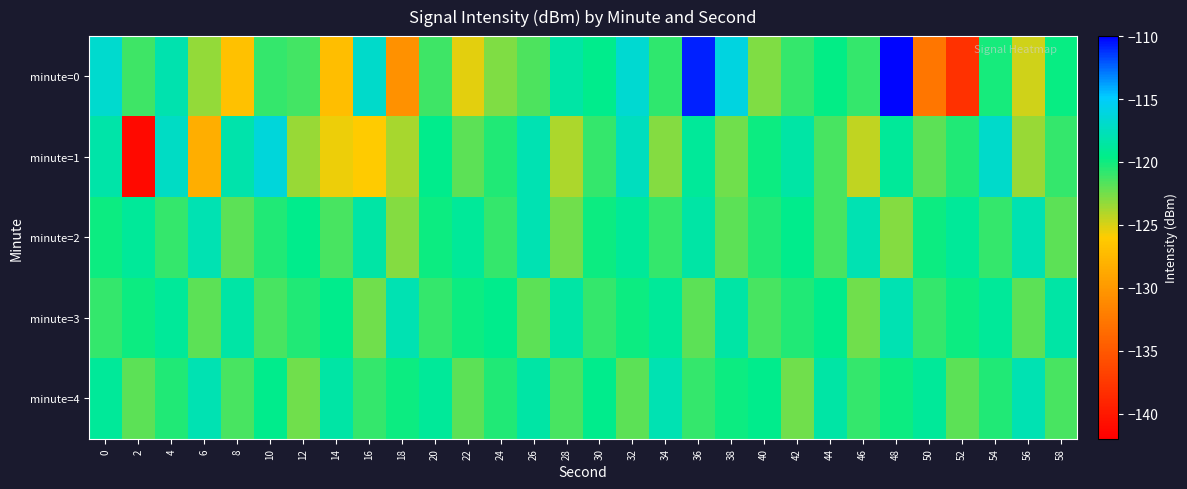

Reading left to right, extract all data points from this chart.

minute=0: 0=-116.8	2=-121.2	4=-118.0	6=-123.3	8=-126.8	10=-120.9	12=-121.4	14=-127.1	16=-116.9	18=-130.6	20=-121.2	22=-125.4	24=-122.9	26=-121.5	28=-118.4	30=-119.5	32=-116.7	34=-120.8	36=-110.8	38=-116.1	40=-122.8	42=-120.9	44=-119.7	46=-121.0	48=-110.1	50=-132.7	52=-138.1	54=-120.2	56=-124.9	58=-119.9
minute=1: 0=-118.3	2=-141.2	4=-117.1	6=-128.3	8=-118.2	10=-116.3	12=-123.5	14=-125.6	16=-126.1	18=-123.8	20=-119.5	22=-122.0	24=-120.5	26=-118.0	28=-124.0	30=-121.0	32=-117.5	34=-123.0	36=-119.0	38=-122.5	40=-120.0	42=-118.5	44=-121.5	46=-124.5	48=-119.0	50=-122.0	52=-120.5	54=-117.0	56=-123.5	58=-121.0
minute=2: 0=-120.0	2=-119.0	4=-121.0	6=-118.0	8=-122.0	10=-120.5	12=-119.5	14=-121.5	16=-118.5	18=-123.0	20=-120.0	22=-119.0	24=-121.0	26=-118.0	28=-122.5	30=-120.0	32=-119.0	34=-121.0	36=-118.5	38=-122.0	40=-120.5	42=-119.5	44=-121.5	46=-118.0	48=-123.0	50=-120.0	52=-119.0	54=-121.0	56=-118.0	58=-122.0
minute=3: 0=-121.0	2=-120.0	4=-119.0	6=-122.0	8=-118.5	10=-121.5	12=-120.5	14=-119.5	16=-122.5	18=-118.0	20=-121.0	22=-120.0	24=-119.5	26=-122.0	28=-118.5	30=-121.0	32=-120.0	34=-119.0	36=-122.0	38=-118.5	40=-121.5	42=-120.5	44=-119.5	46=-122.5	48=-118.0	50=-121.0	52=-120.0	54=-119.0	56=-122.0	58=-118.5
minute=4: 0=-119.0	2=-122.0	4=-120.5	6=-118.0	8=-121.5	10=-119.5	12=-122.5	14=-118.5	16=-121.0	18=-120.0	20=-119.0	22=-122.0	24=-120.5	26=-118.5	28=-121.5	30=-119.5	32=-122.0	34=-118.0	36=-121.0	38=-120.0	40=-119.5	42=-122.5	44=-118.5	46=-121.0	48=-120.0	50=-119.0	52=-122.0	54=-120.5	56=-118.0	58=-121.5